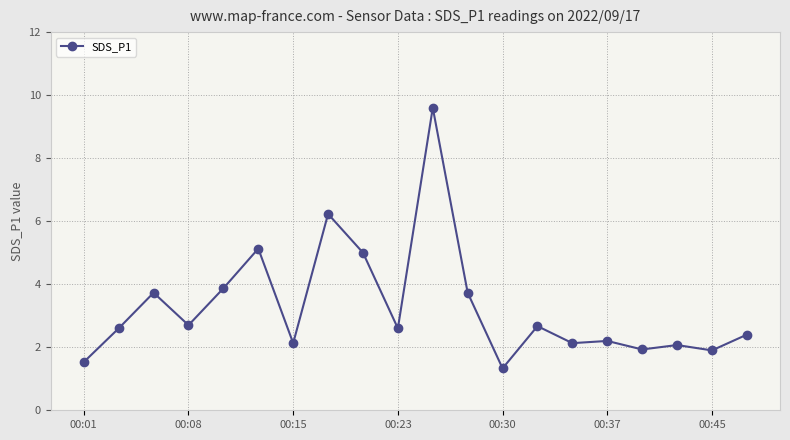

What is the greatest value displayed?

9.6